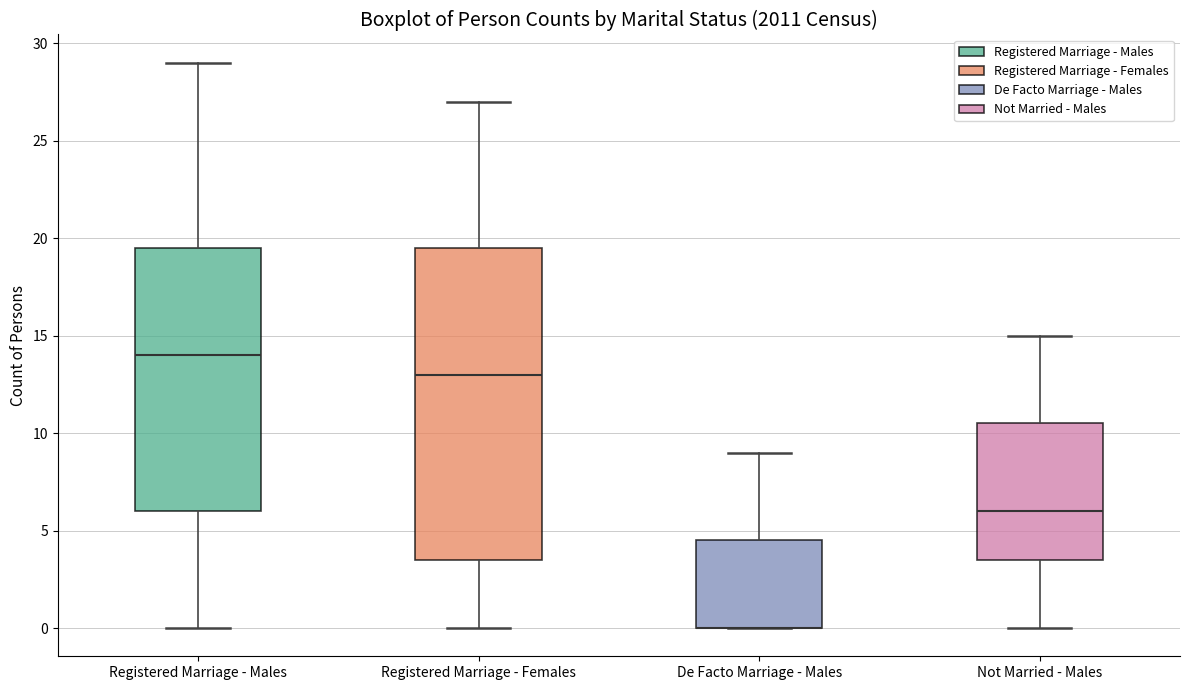

Where is the upper edge of the box for Registered Marriage - Females on the y-axis? The values are not printed on the chart, so give them approximately, as read against the axis.

19.5